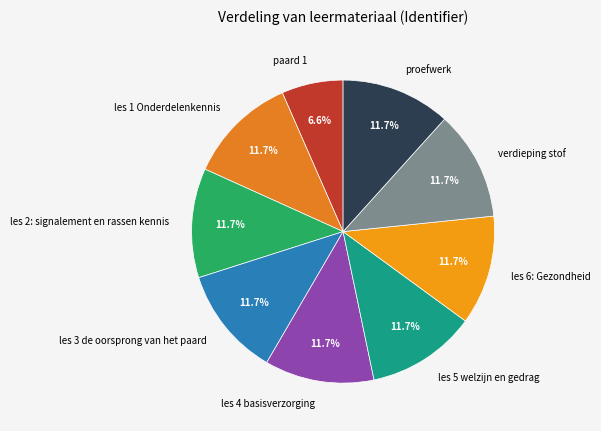

Is verdieping stof the majority of the pie?

No